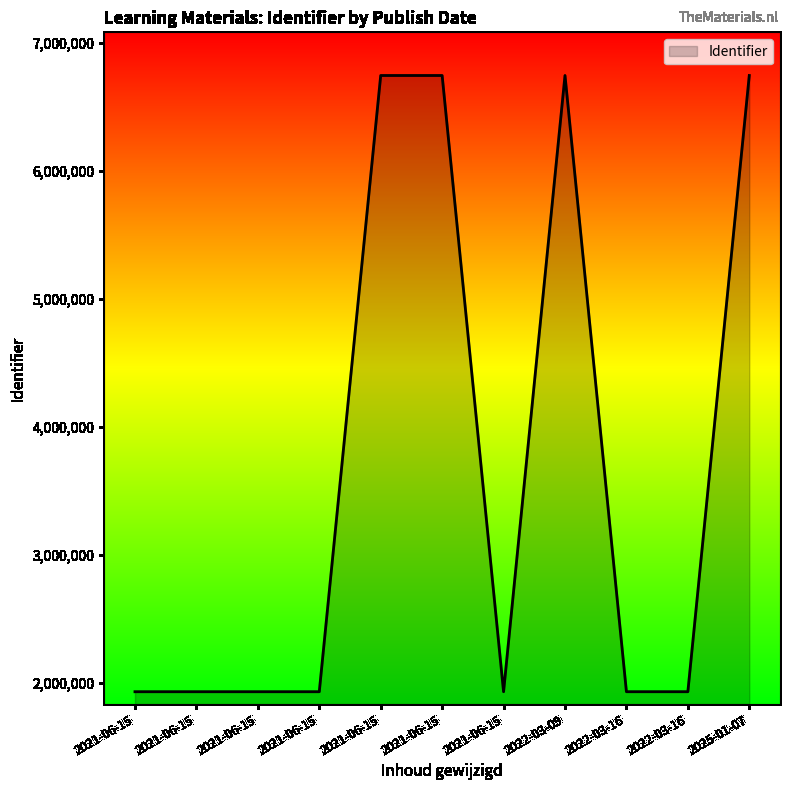

Does the chart display data point markers on the line(s)?

No